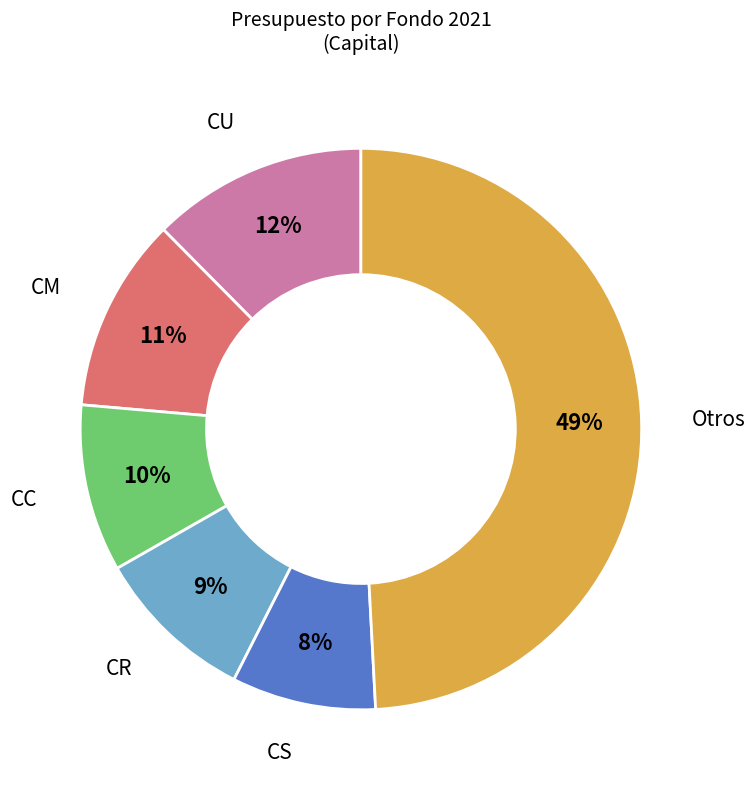

To the nearest percent, what is the average slice percentage?

17%